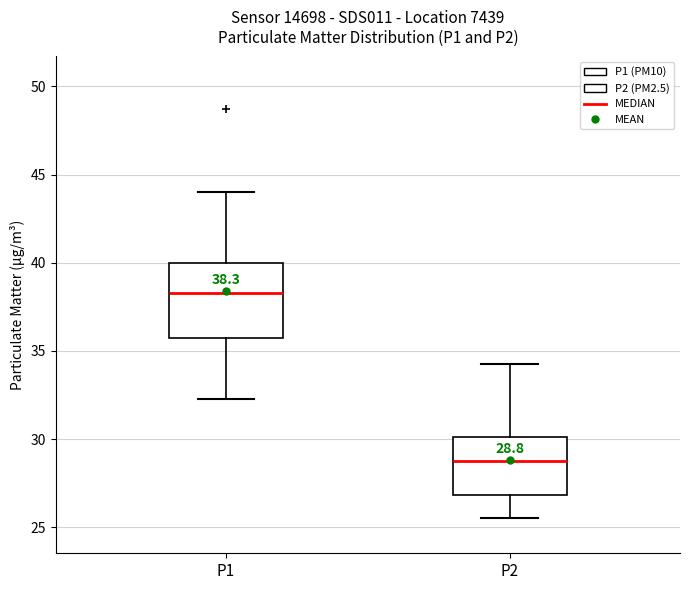

Which box's median line is the highest?

P1